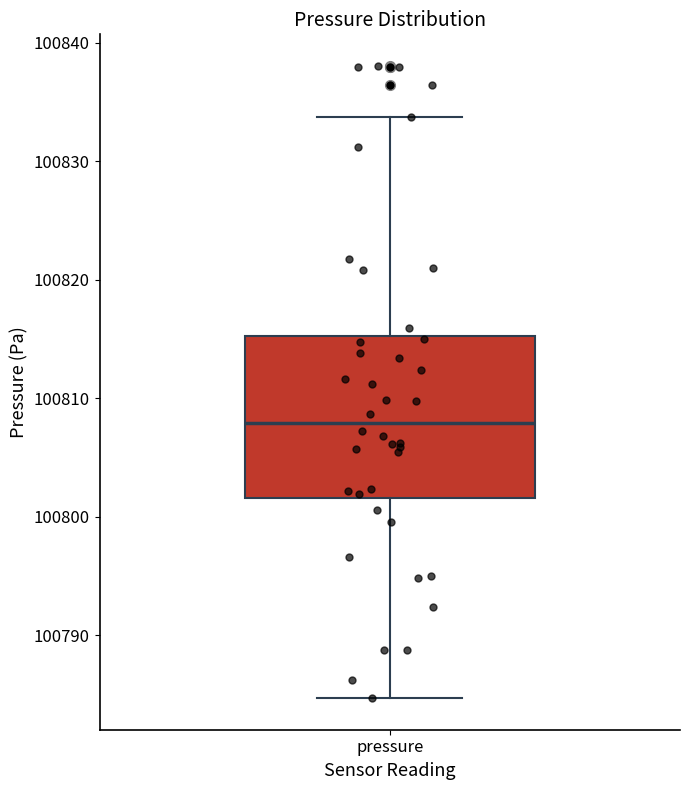

Where is the lower edge of the box for pressure on the y-axis? The values are not printed on the chart, so give them approximately, as read against the axis.

100802